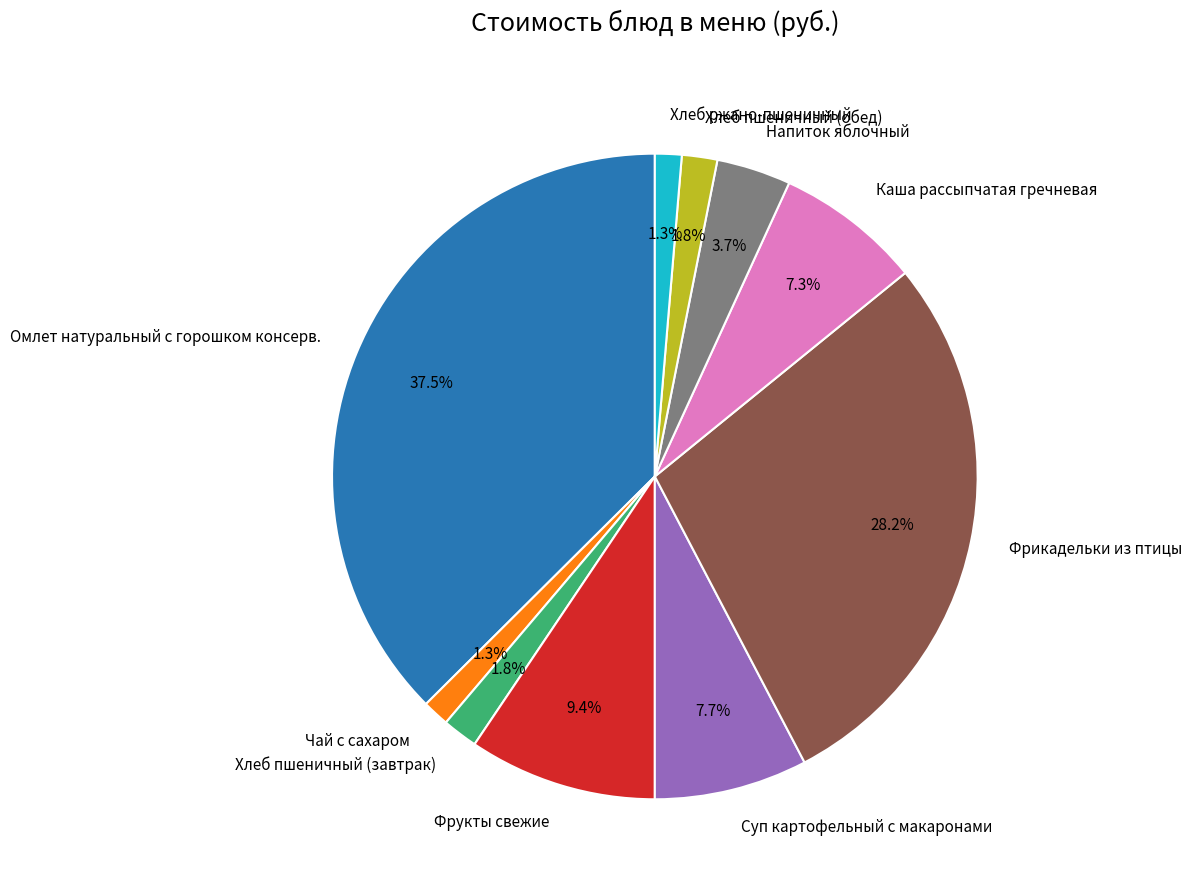

What percentage do Хлеб пшеничный (обед) and Каша рассыпчатая гречневая together represent?

9.1%